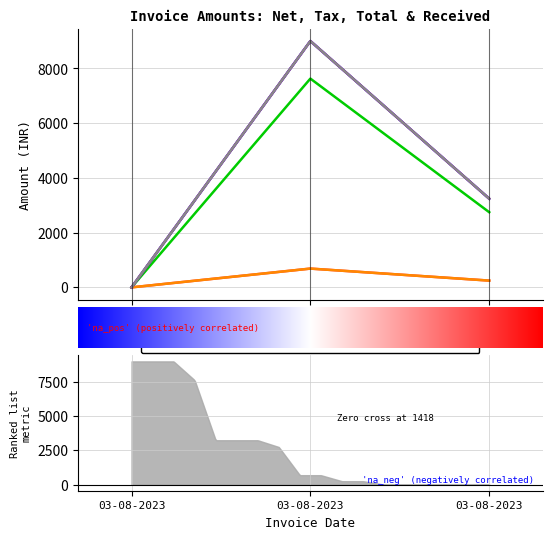

Rank the series by their maximum value, from lowest to highest.

SGST, CGST, Net Amount, Total Amount, Received Amount, Card